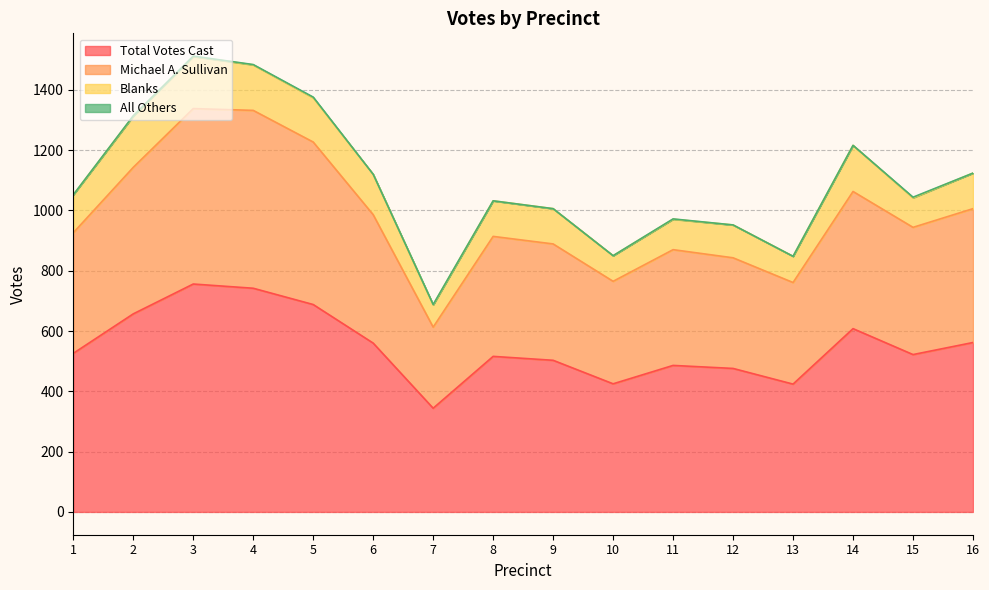

List the labels in order of Total Votes Cast value, largest first.

3, 4, 5, 2, 14, 16, 6, 1, 15, 8, 9, 11, 12, 10, 13, 7